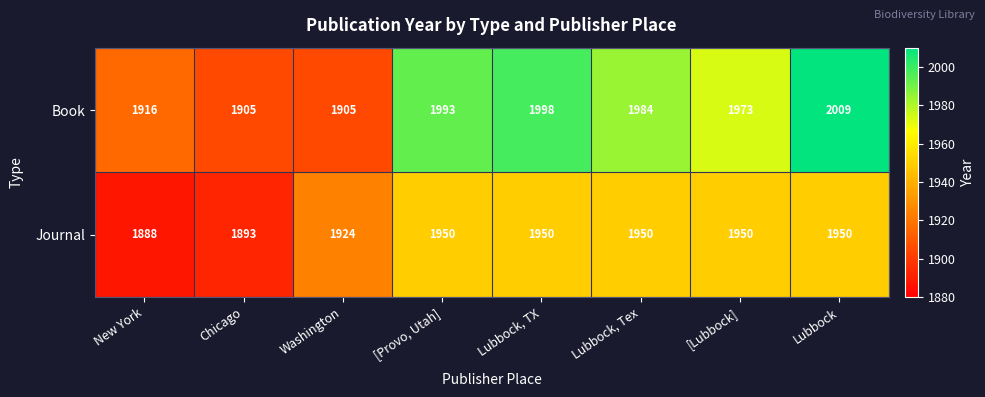

Which series has the largest total across all categories?

Book